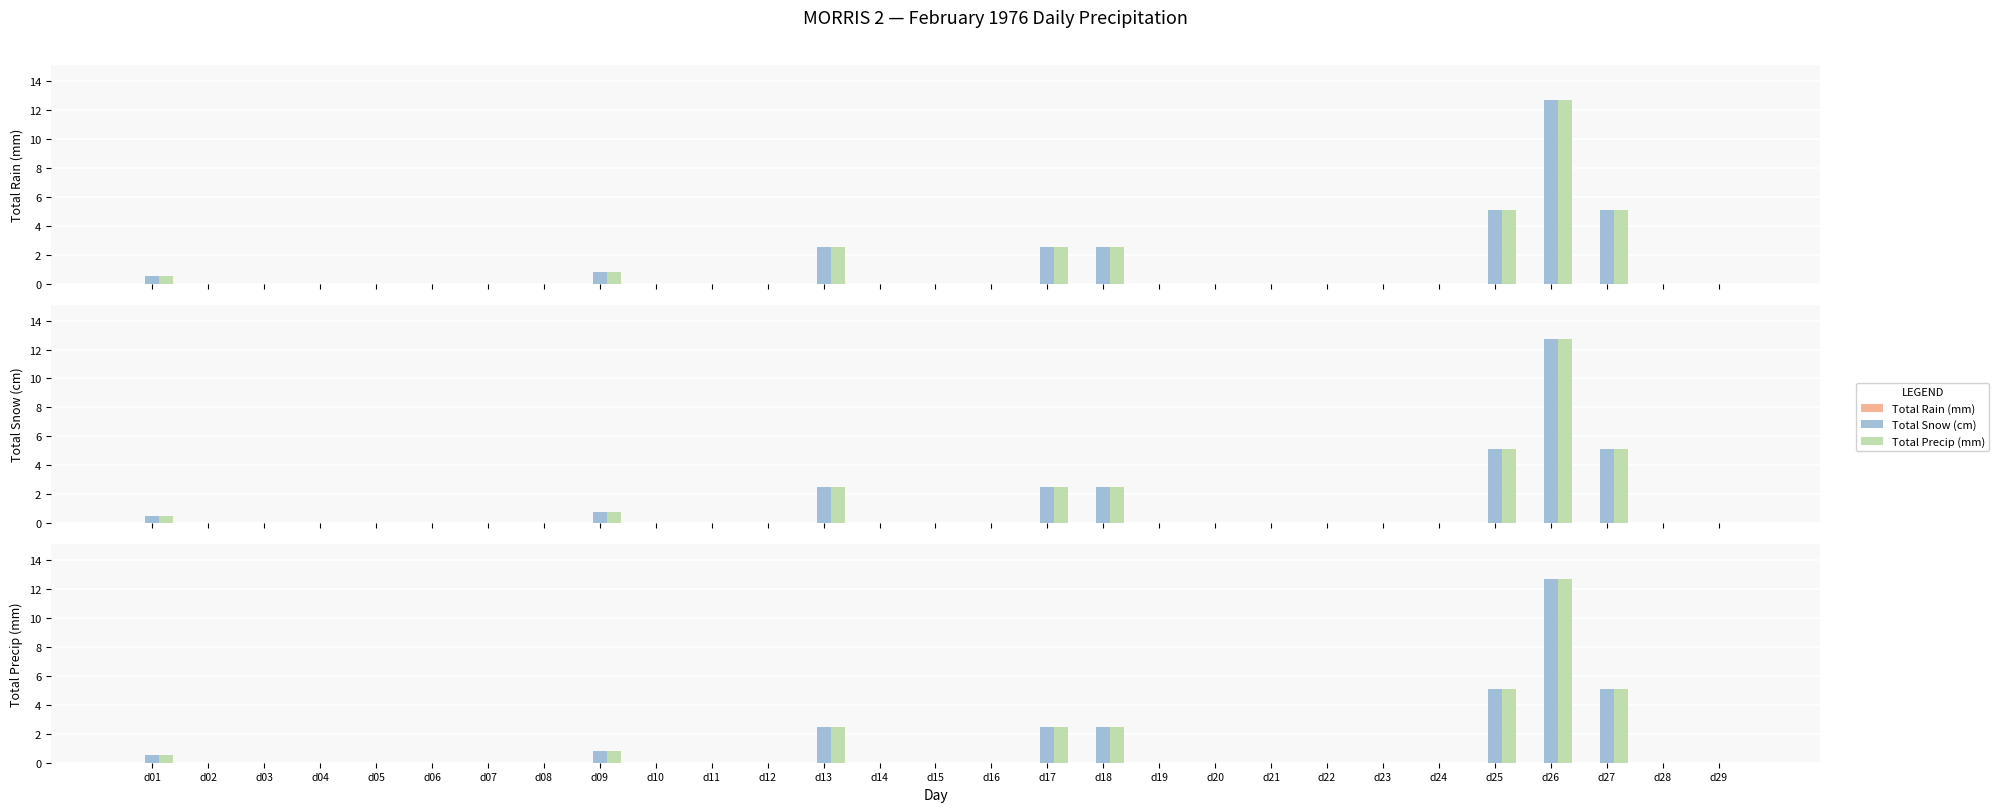

What is the greatest value displayed?

12.7